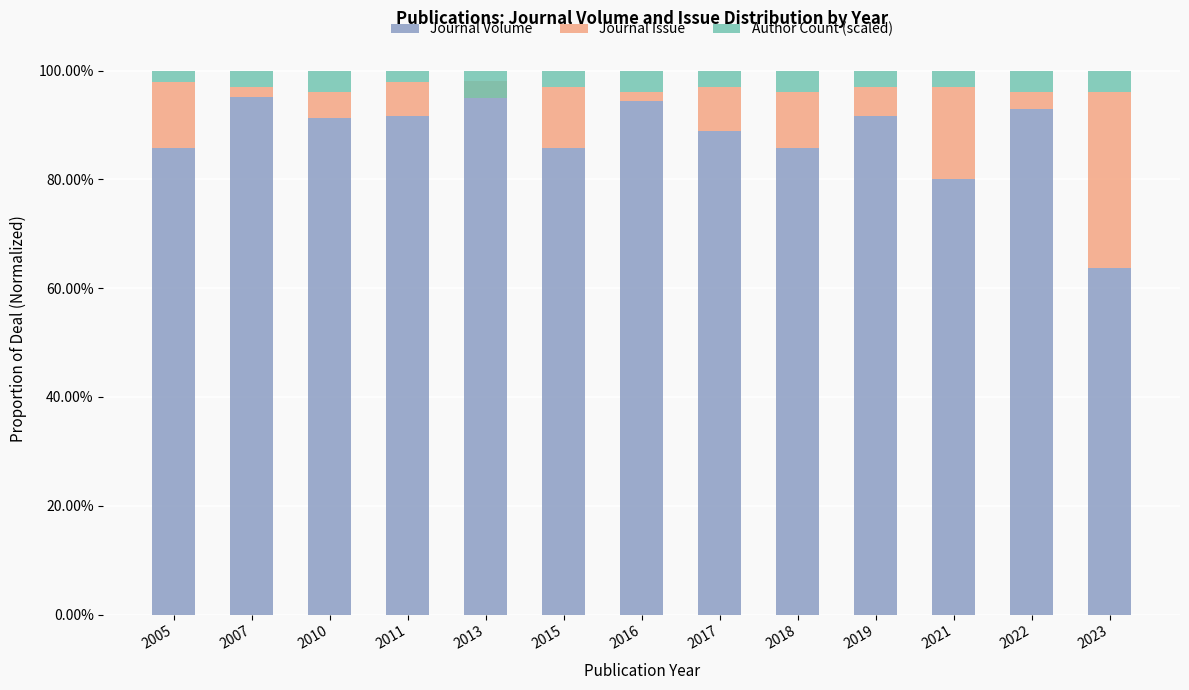

At which label does Author Count (scaled) reach its peak?

2013